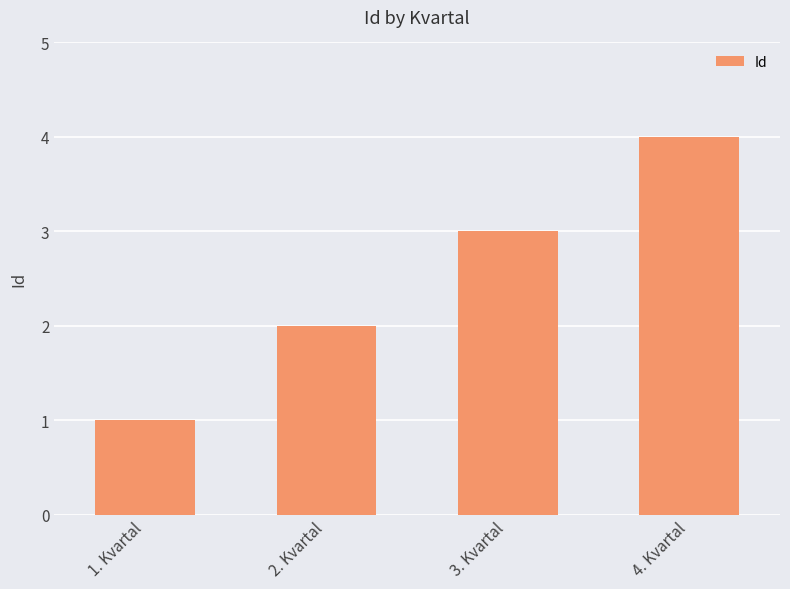

What is the difference between the values at 2. Kvartal and 1. Kvartal?

1